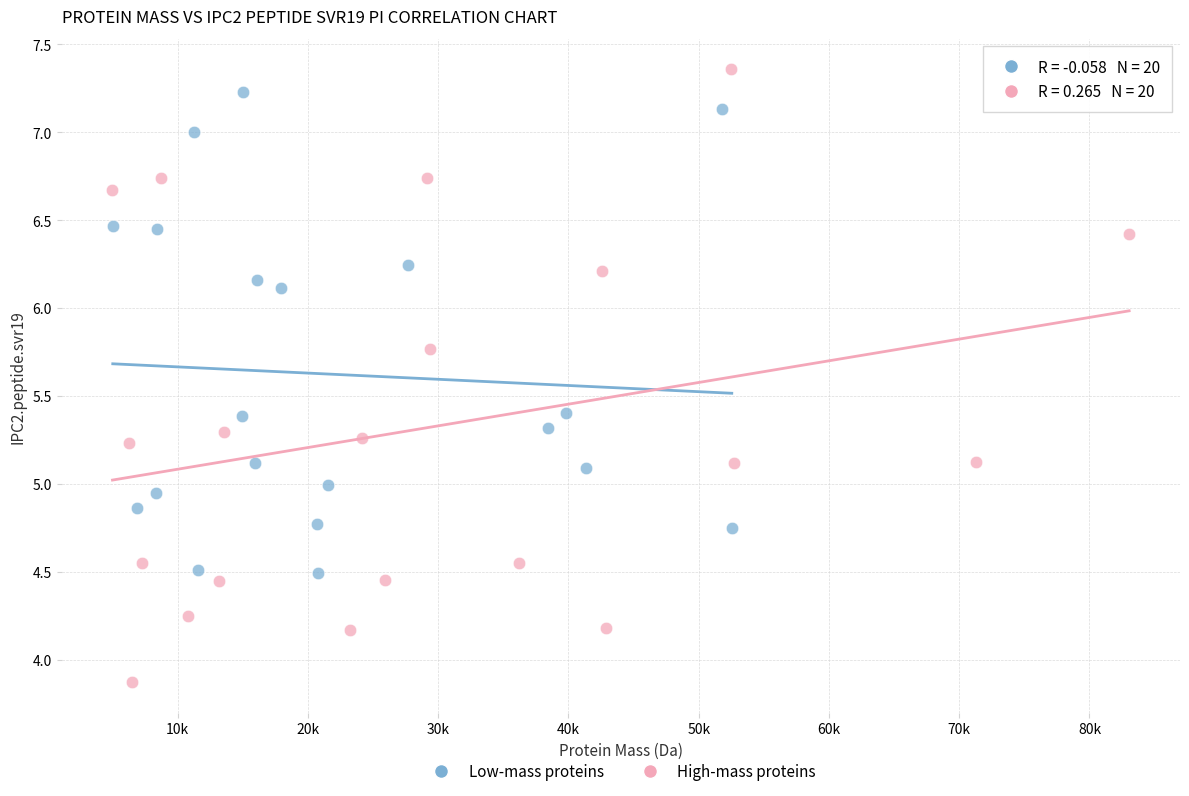

Which series has the widest spread of Y values?

High-mass proteins